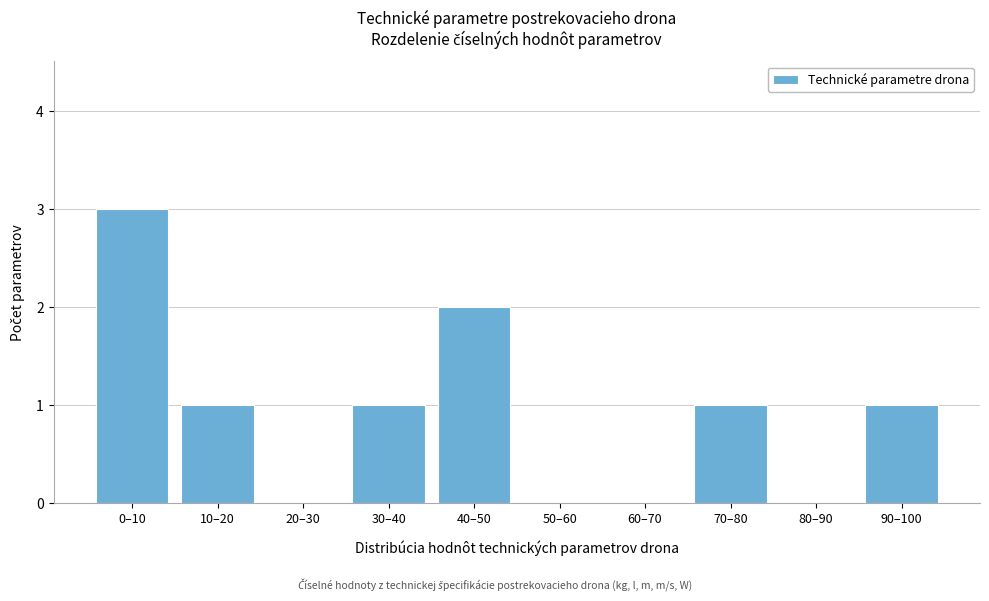

Reading left to right, transcribe all the data shown in this chart.

0–10=3	10–20=1	20–30=0	30–40=1	40–50=2	50–60=0	60–70=0	70–80=1	80–90=0	90–100=1